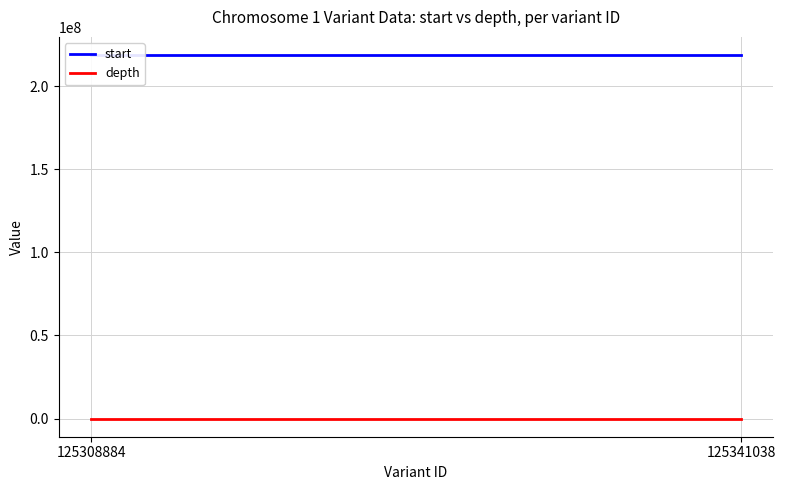

What is the lowest value of the start series?

218807131